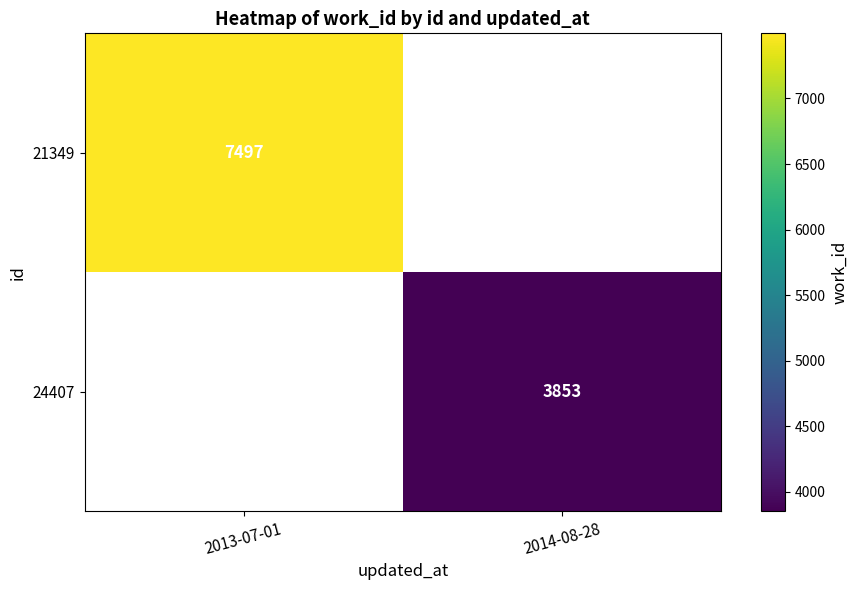

True or false: 24407 has a value of 6346 at 2014-08-28.

False